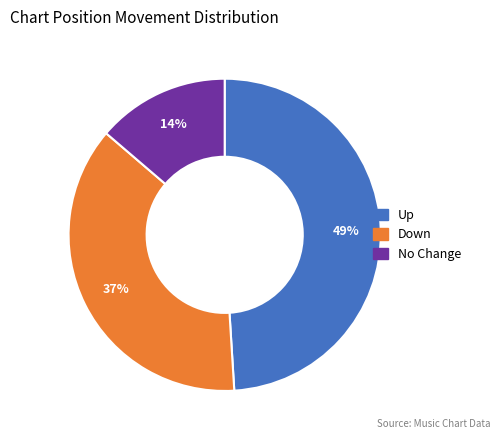

Rank the categories by value from highest to lowest.

Up, Down, No Change